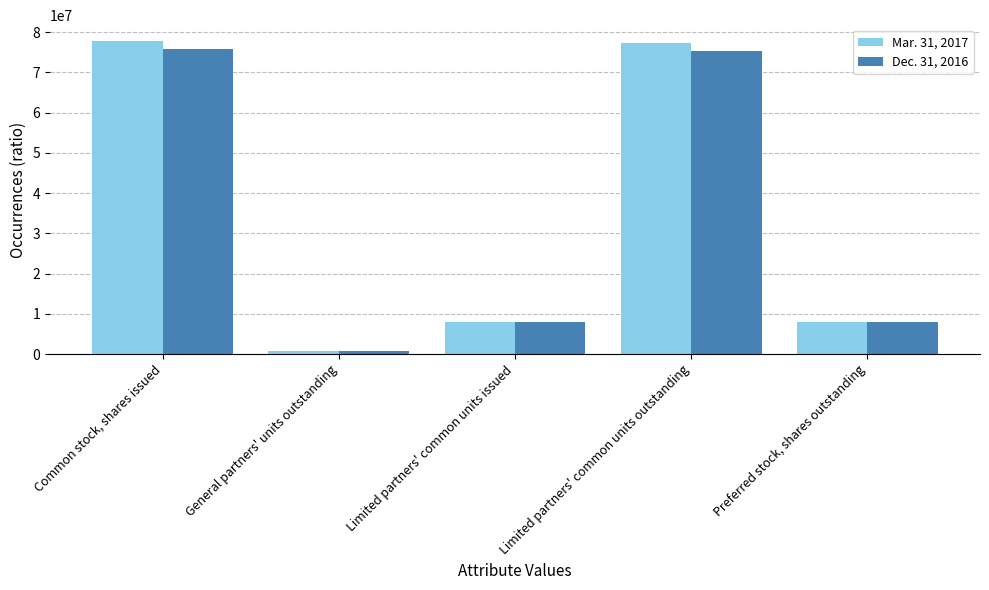

Rank the series by their average value, from highest to lowest.

Mar. 31, 2017, Dec. 31, 2016